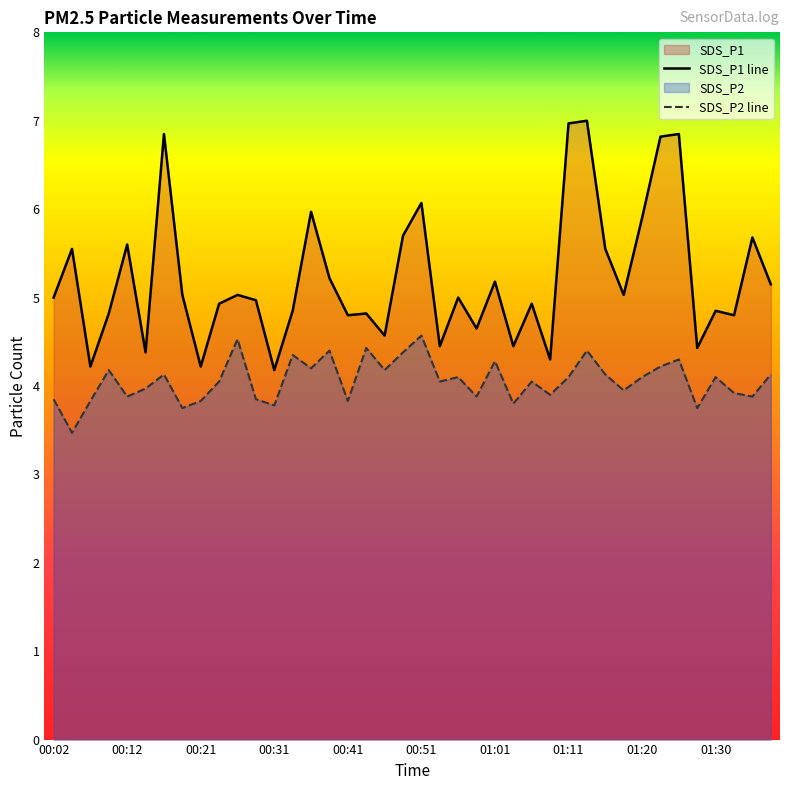

Which series has the widest spread of values?

SDS_P1 line